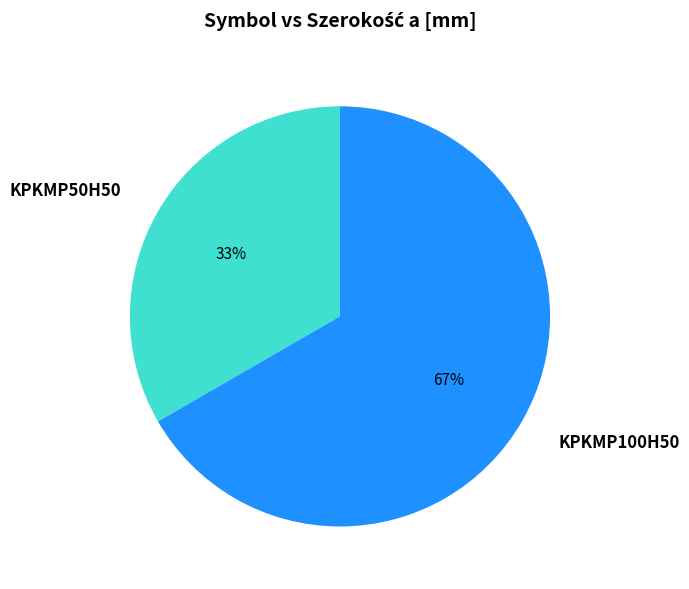

Do KPKMP50H50 and KPKMP100H50 together represent more than half of the pie?

Yes